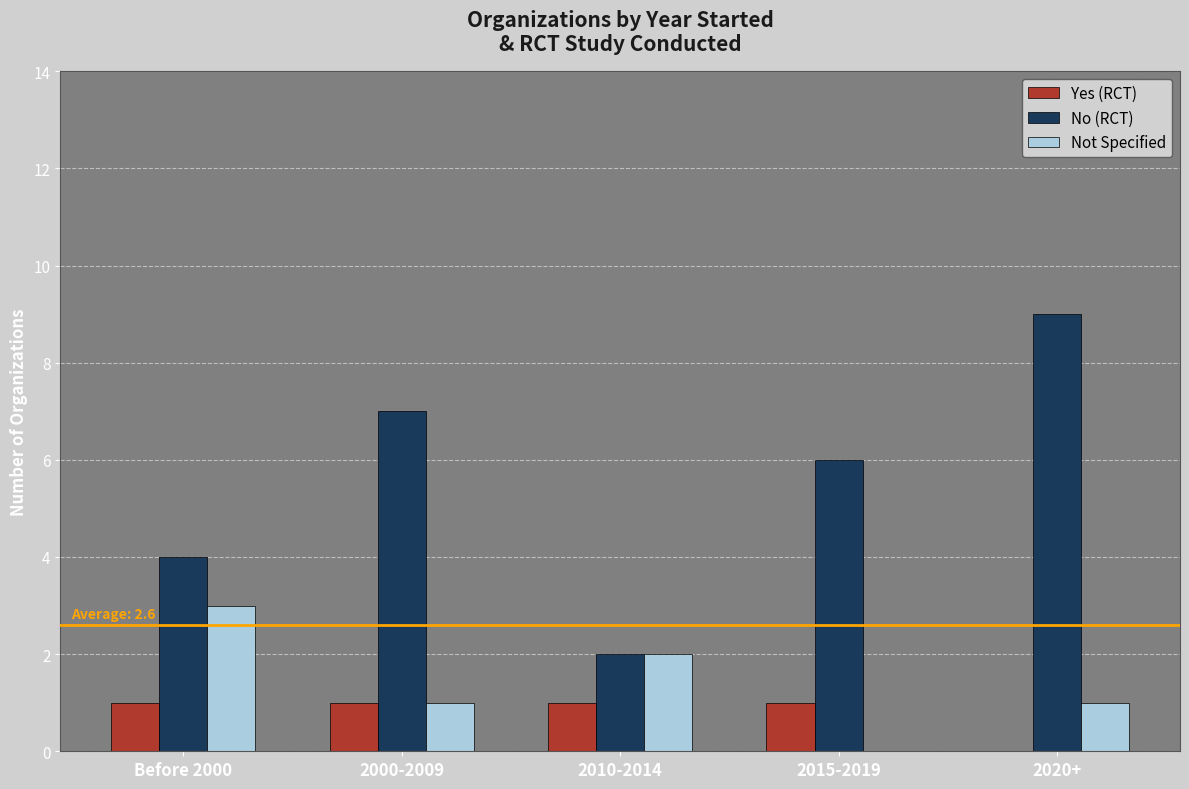

Is the value of Yes (RCT) at Before 2000 greater than the value of Not Specified at 2015-2019?

Yes